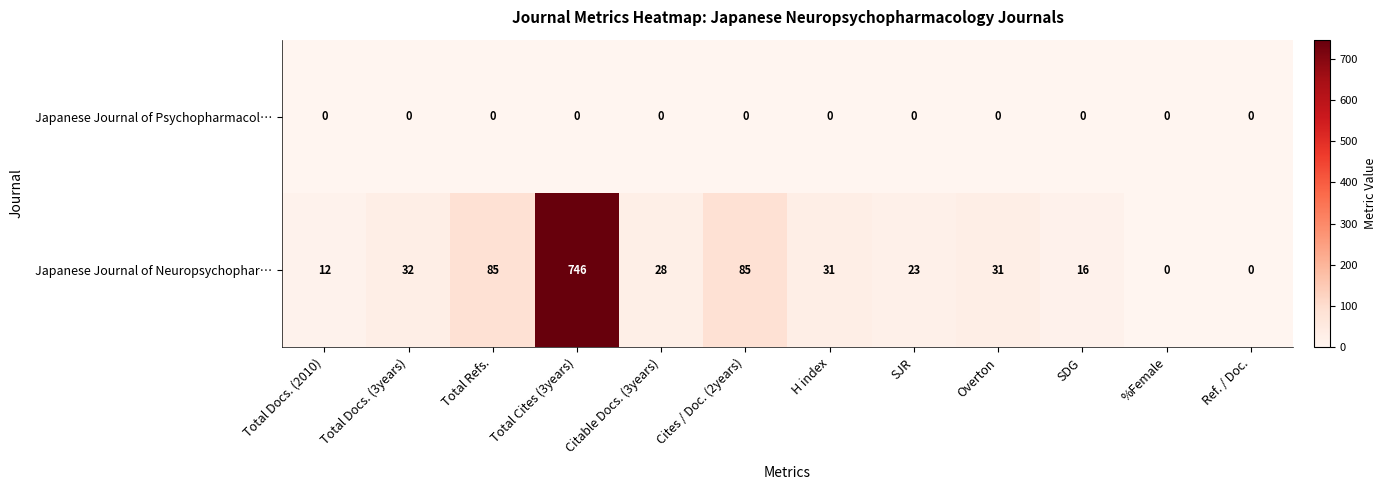

List the series in order of their peak value, lowest first.

Japanese Journal of Psychopharmacol…, Japanese Journal of Neuropsychophar…